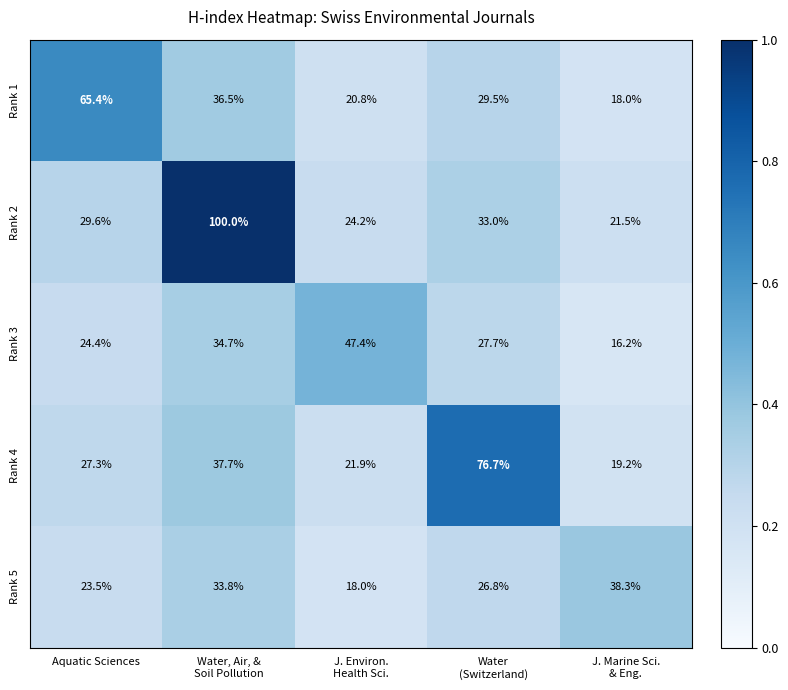

What is the average value of the Rank 1 series?

34.0